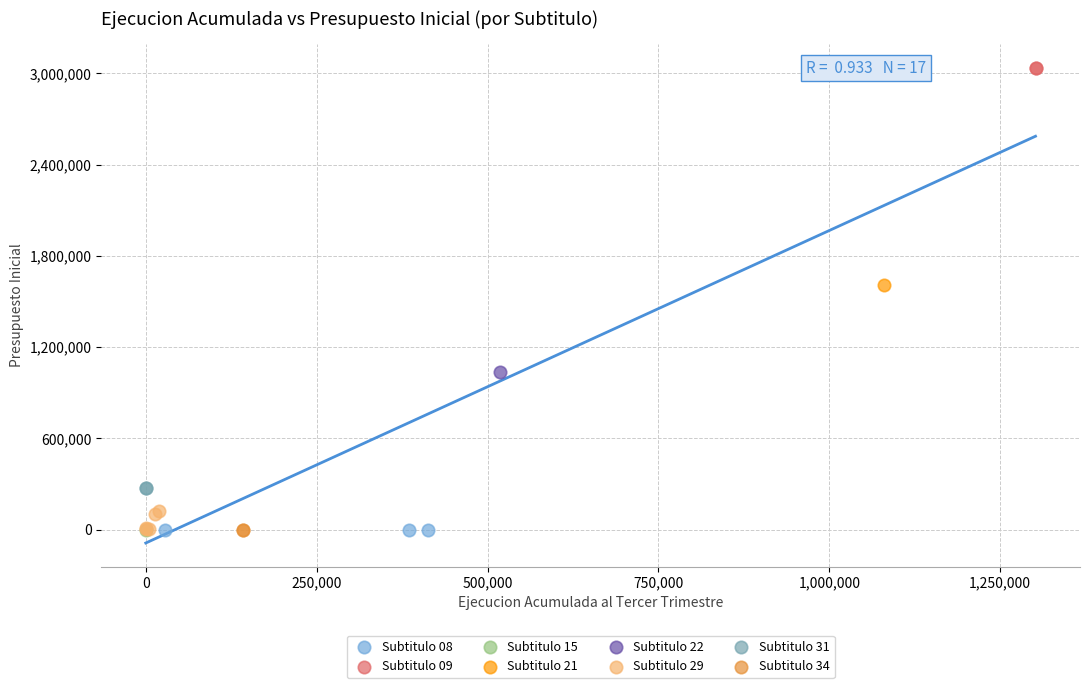

What are all the series names shown in the legend?

Subtitulo 08, Subtitulo 09, Subtitulo 15, Subtitulo 21, Subtitulo 22, Subtitulo 29, Subtitulo 31, Subtitulo 34